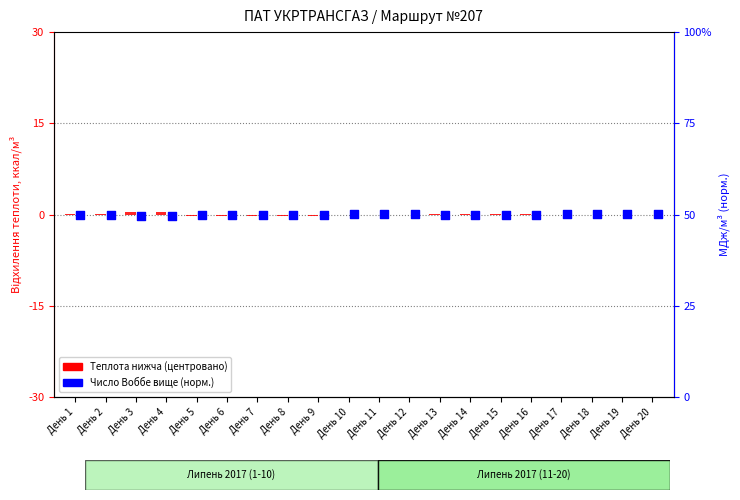

At how many categories does at least one series exceed 0?

15